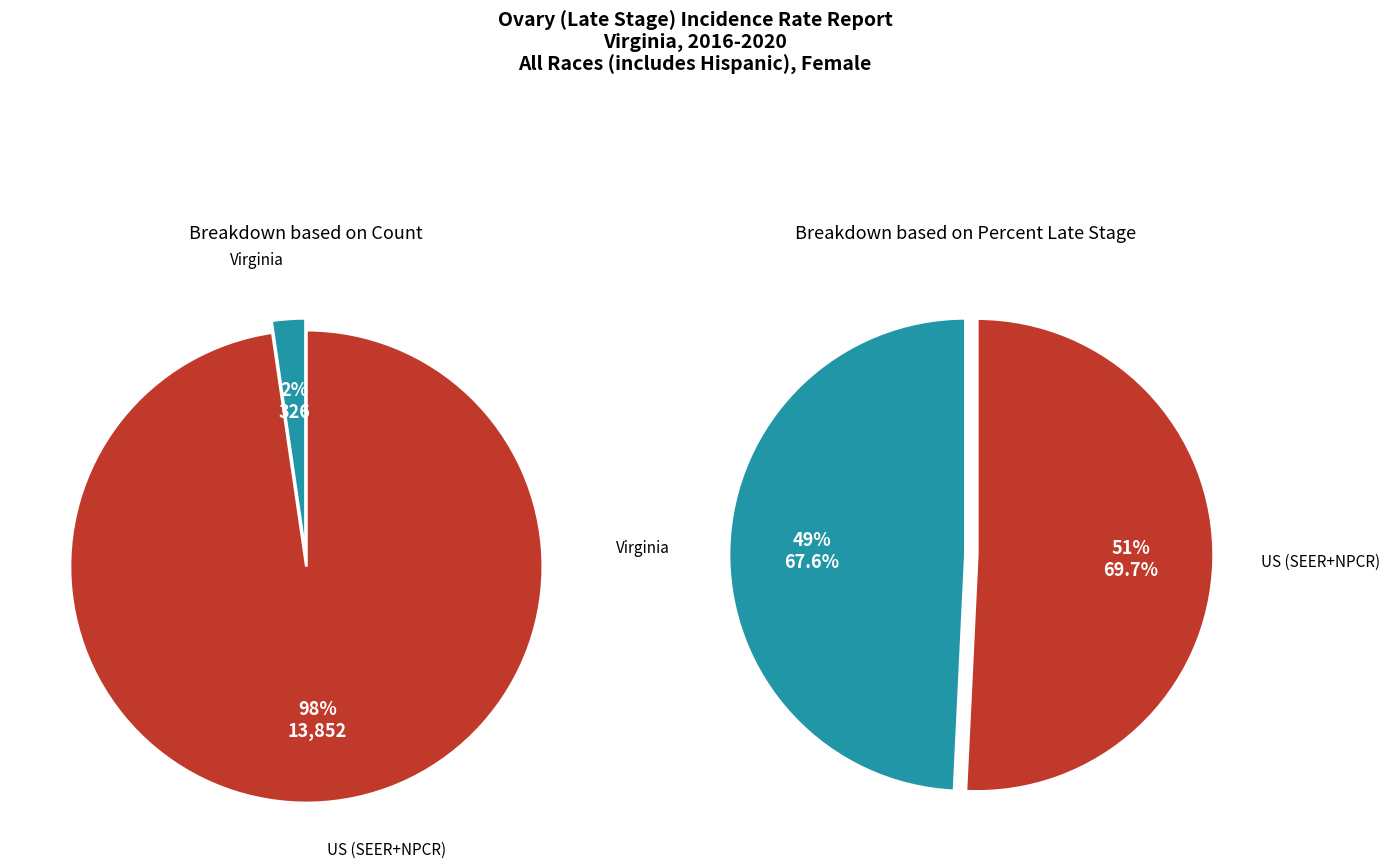

Which slice is the largest?

US (SEER+NPCR)